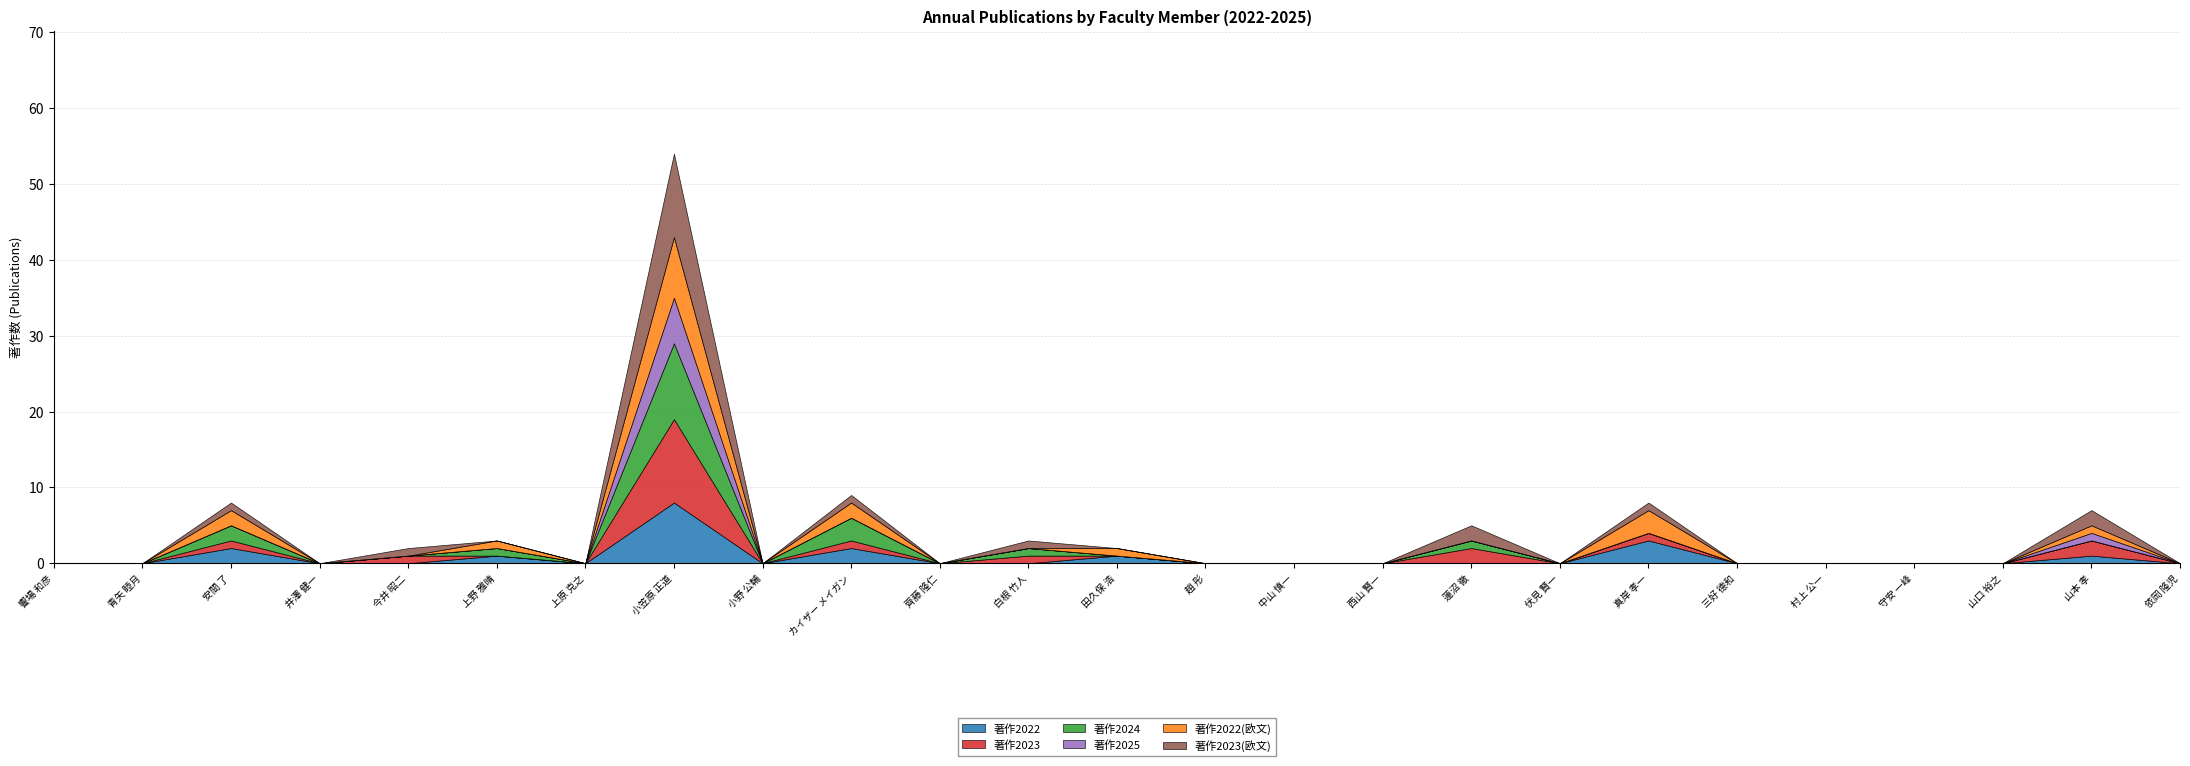

Is the value of 著作2022(欧文) at 今井 昭二 greater than the value of 著作2023(欧文) at 上原 克之?

No